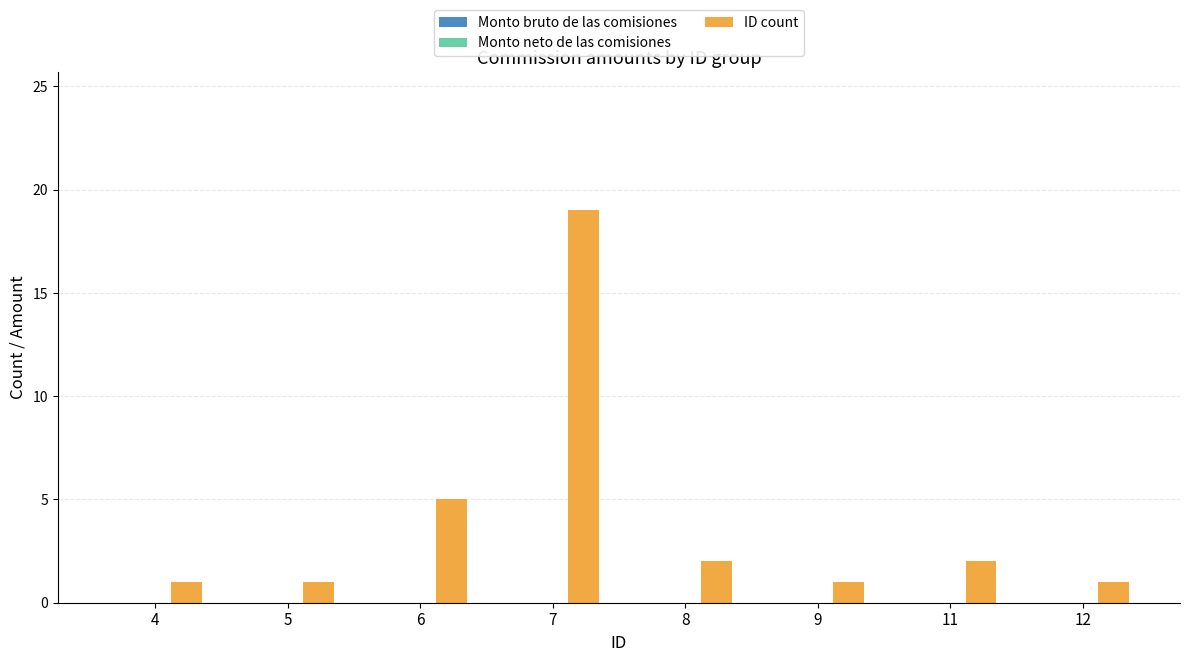

Count the number of categories in the chart.

8